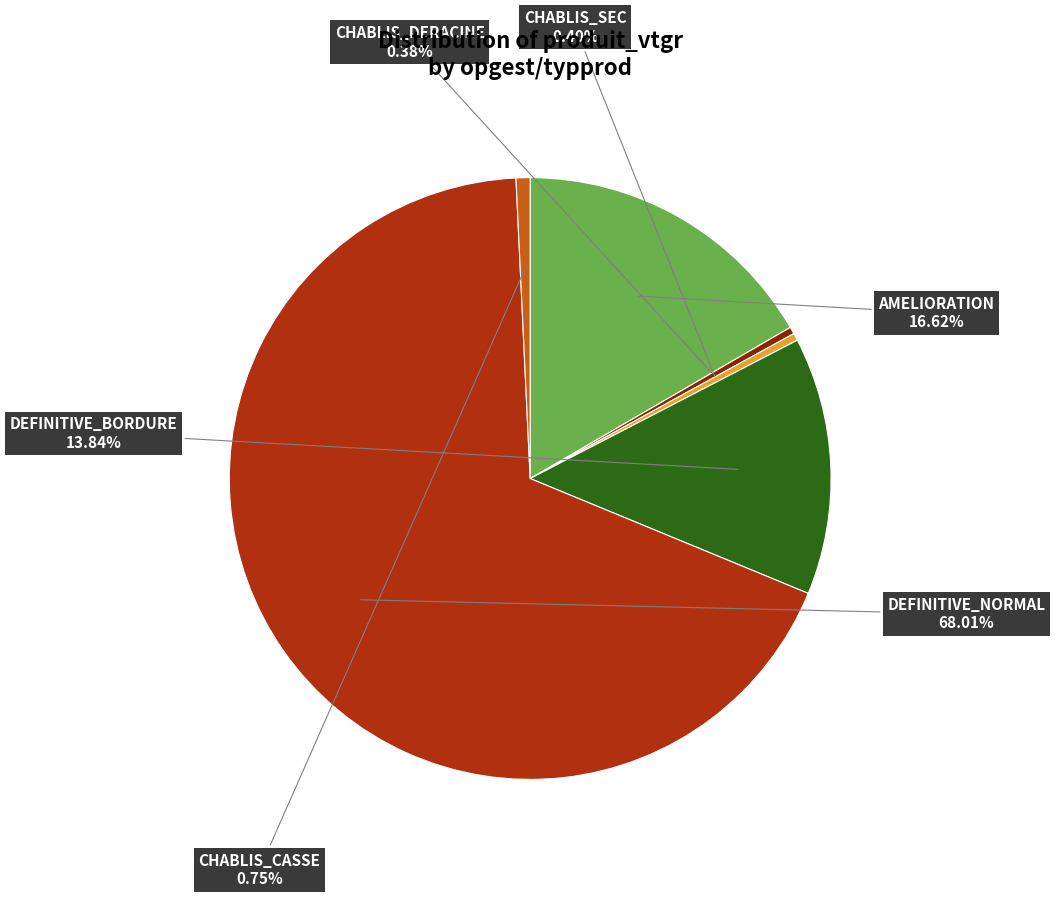

To the nearest percent, what is the average slice percentage?

17%